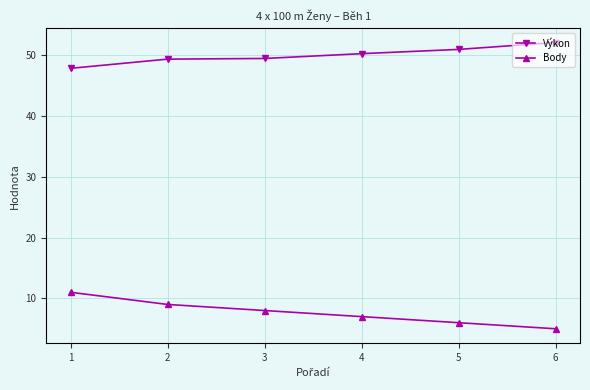

What is the difference between the Body values at 3 and 5?

2.0